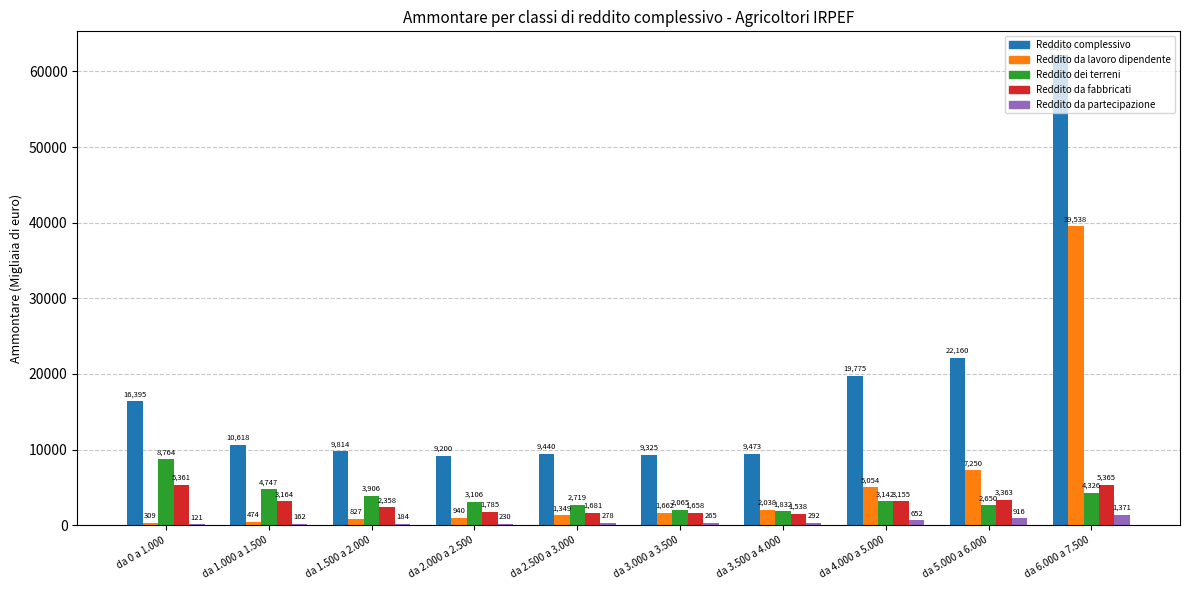

What is the total value across all series at da 5.000 a 6.000?

36339